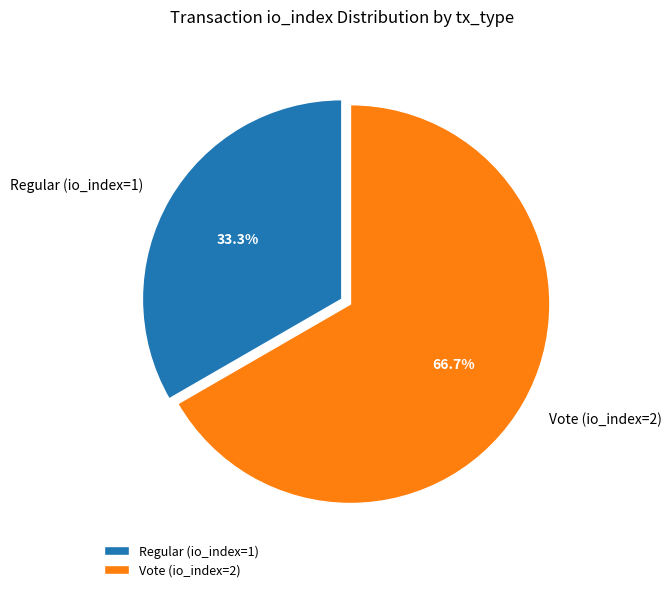

Rank the categories by value from highest to lowest.

Vote (io_index=2), Regular (io_index=1)